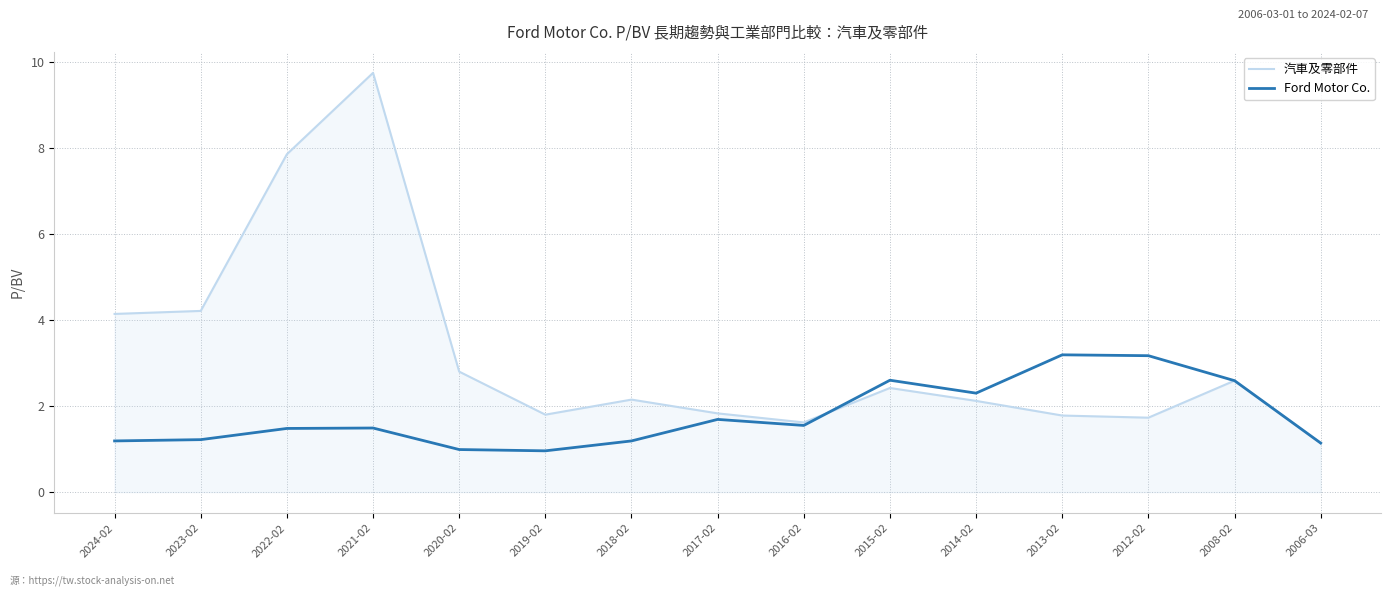

At which label does 汽車及零部件 first exceed 2?

2024-02